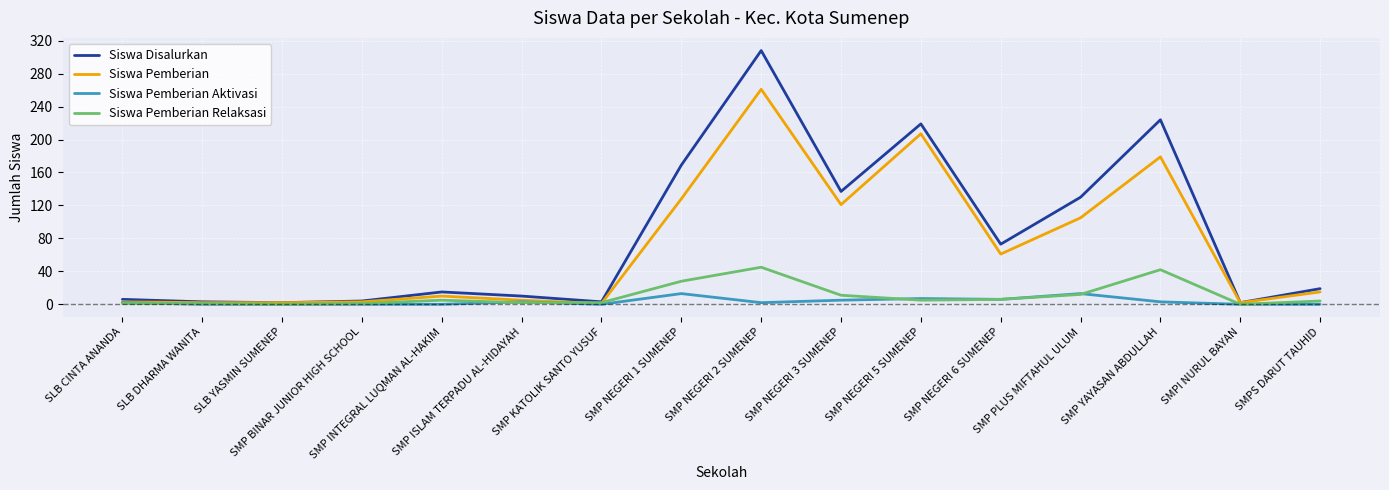

List the series in order of their peak value, lowest first.

Siswa Pemberian Aktivasi, Siswa Pemberian Relaksasi, Siswa Pemberian, Siswa Disalurkan